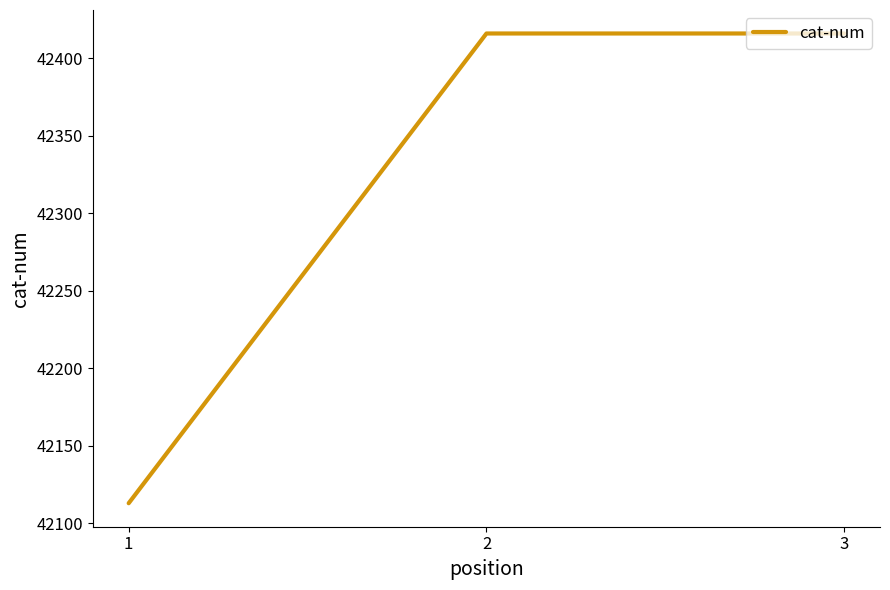

Is it true that the value at 2 is 42416?

True